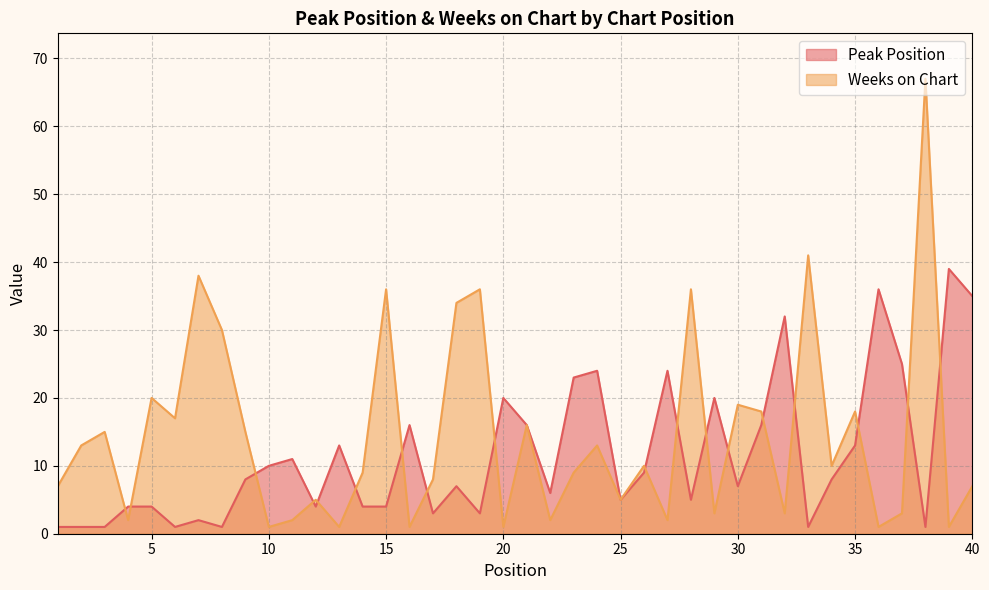

How many interior local valleys does the Weeks on Chart series have?

14